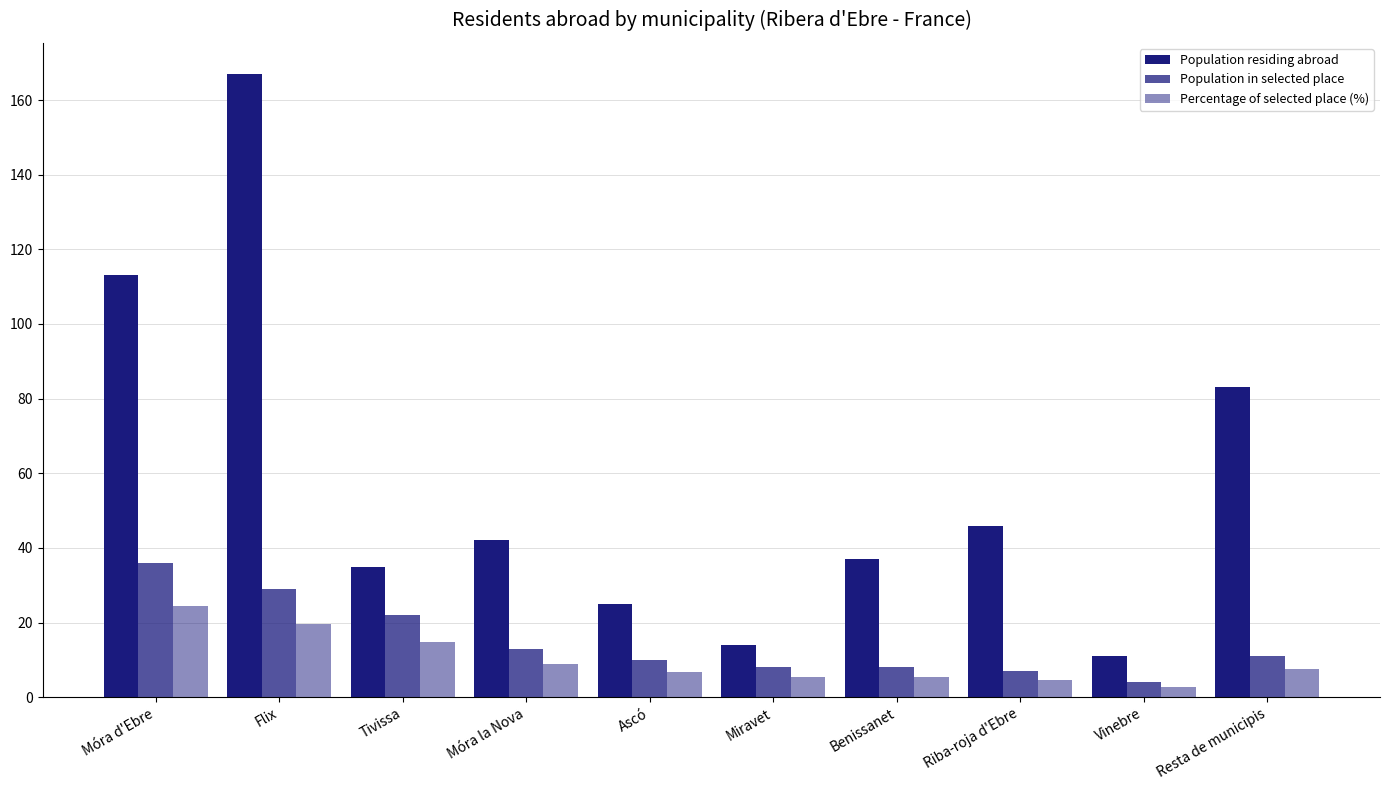

Are the bars grouped side by side (vs. stacked)?

Yes